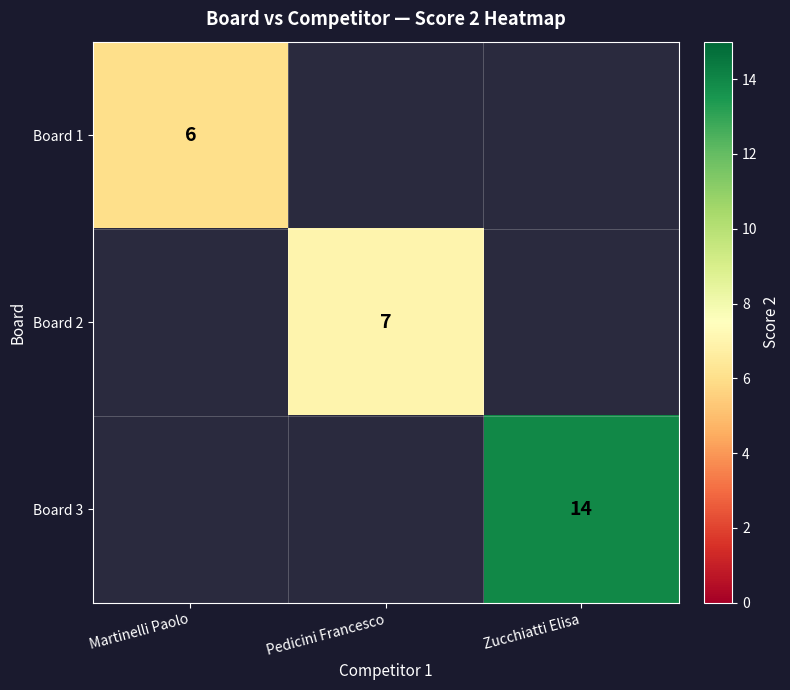

Is it true that Board 2 equals 2 at Pedicini Francesco?

False